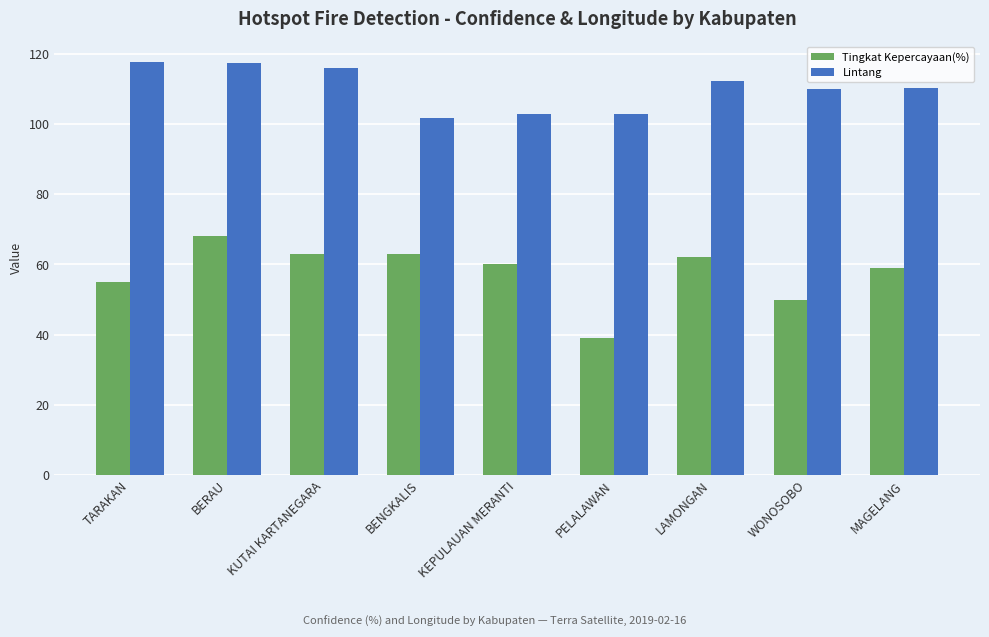

Rank the series by their maximum value, from lowest to highest.

Tingkat Kepercayaan(%), Lintang